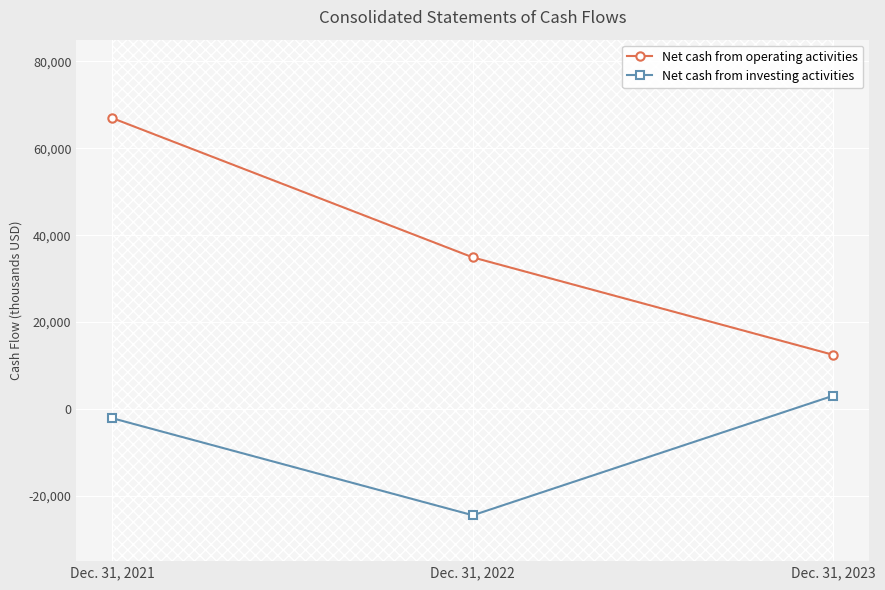

At how many categories does at least one series exceed 44073?

1